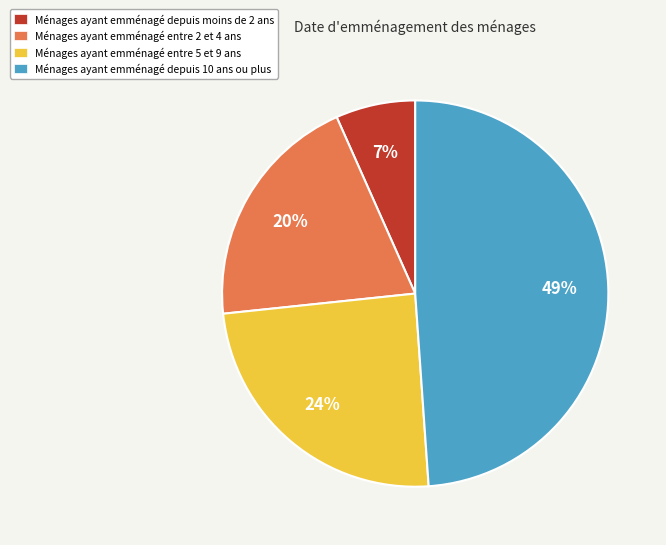

Is there any slice that represents more than half of the pie?

No